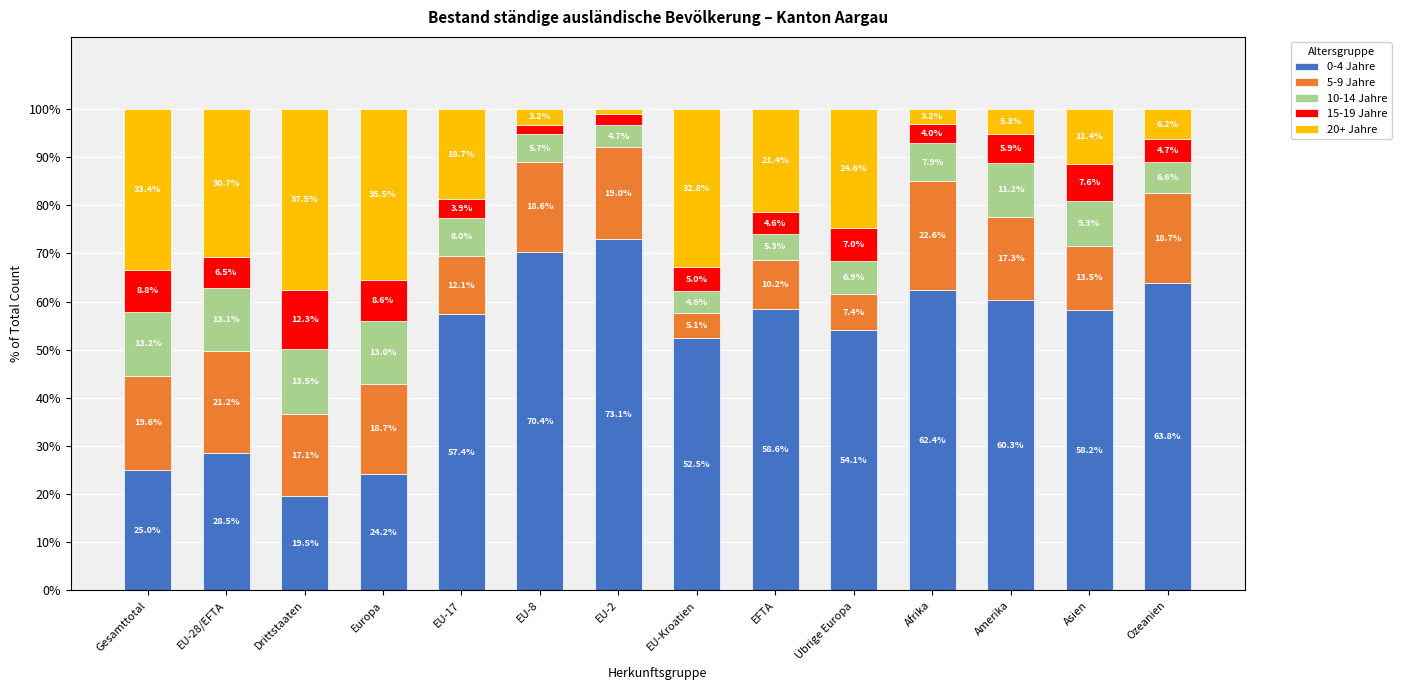

Is it true that 0-4 Jahre equals 103.3 at Amerika?

False